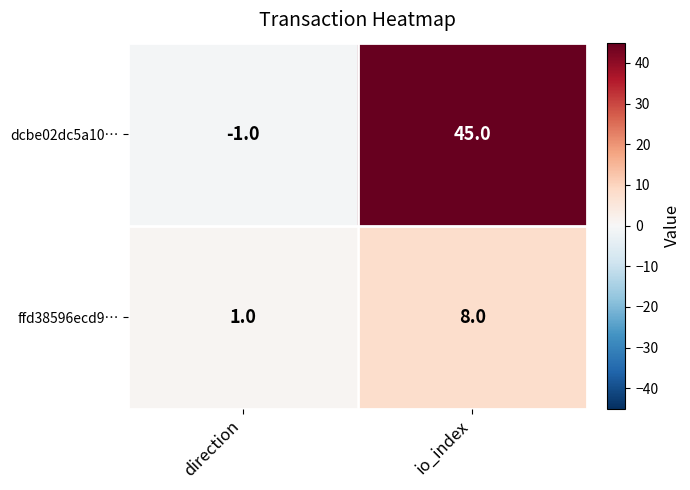

The value of dcbe02dc5a10… at direction is -1. True or false?

True